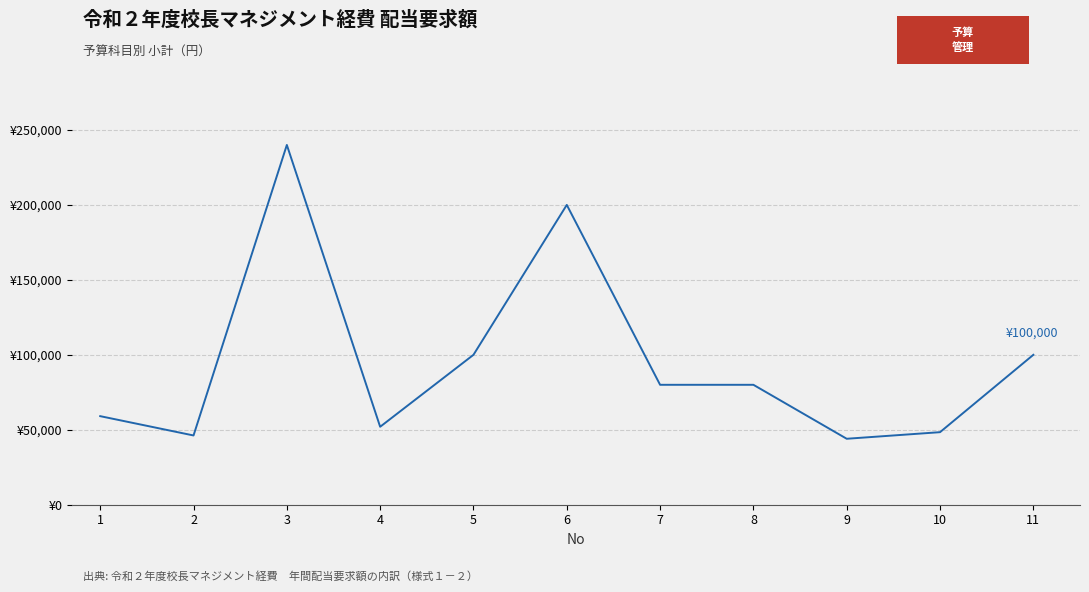

True or false: the data shows 35112 at 4.

False